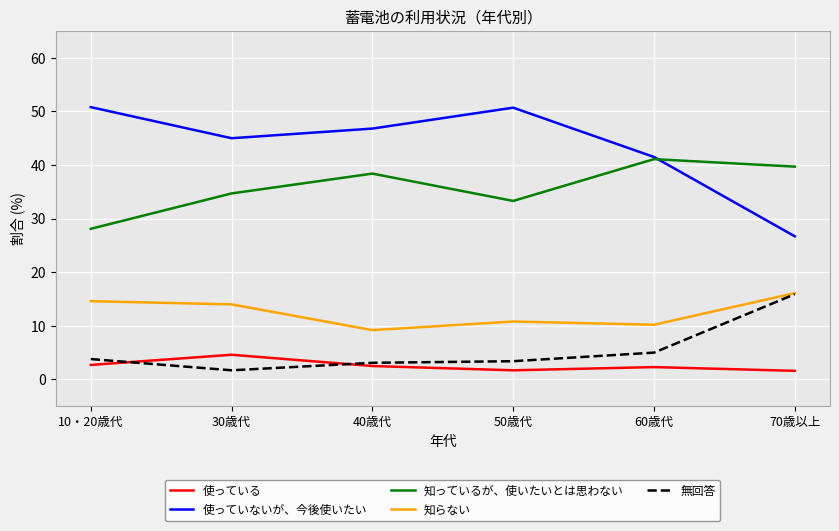

Rank the categories by 知らない value from highest to lowest.

70歳以上, 10・20歳代, 30歳代, 50歳代, 60歳代, 40歳代